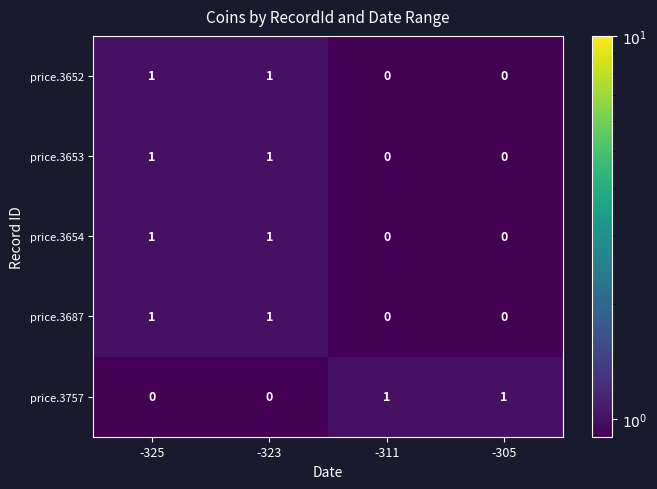

Is it true that price.3653 equals 1 at -311?

False